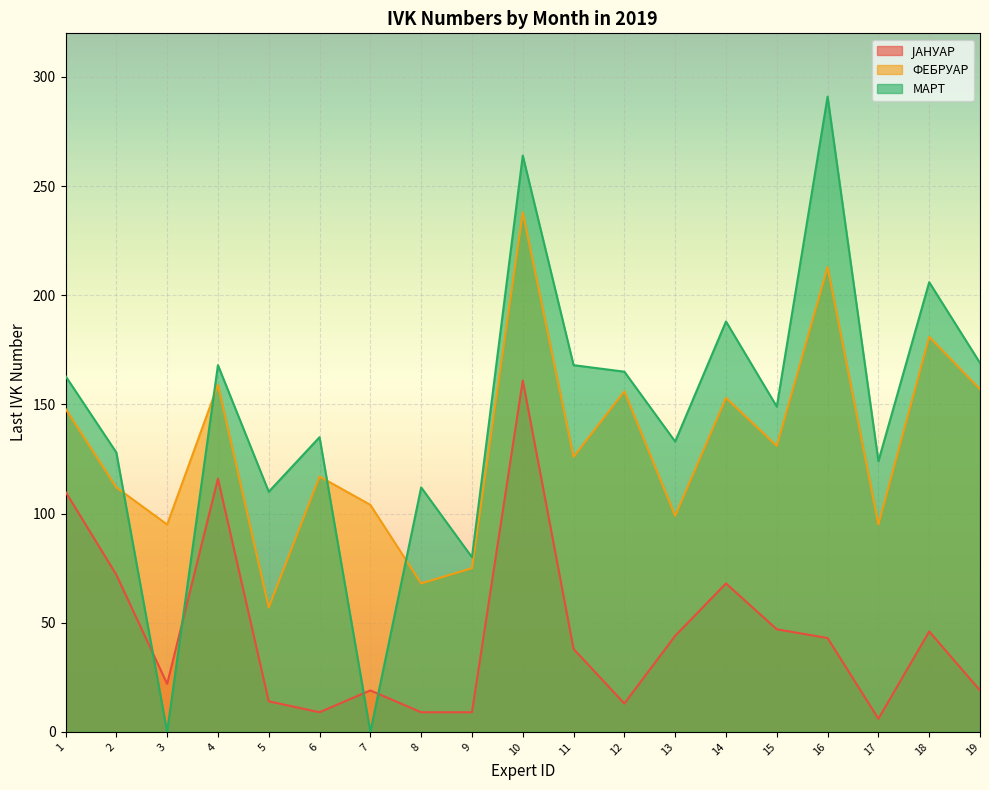

True or false: МАРТ has a value of 133 at 13.

True